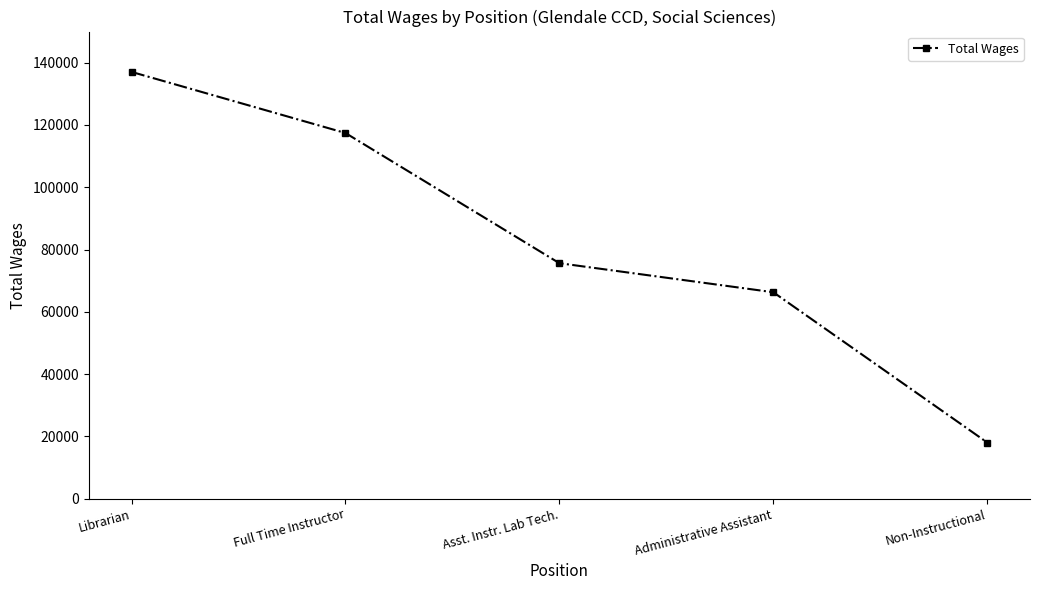

What is the label of the 3rd point from the right?

Asst. Instr. Lab Tech.